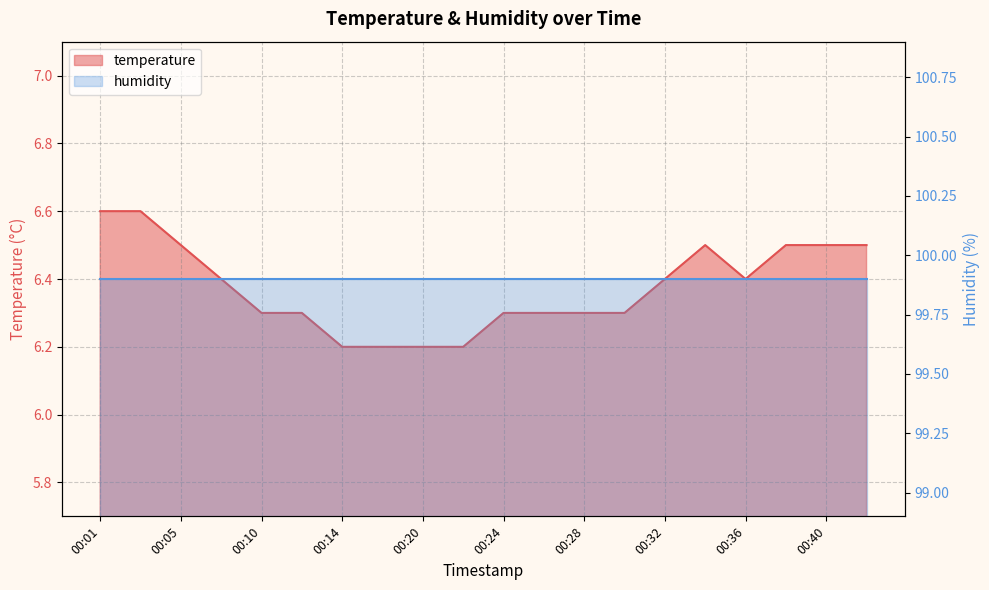

At which label is the value closest to 6?

00:14